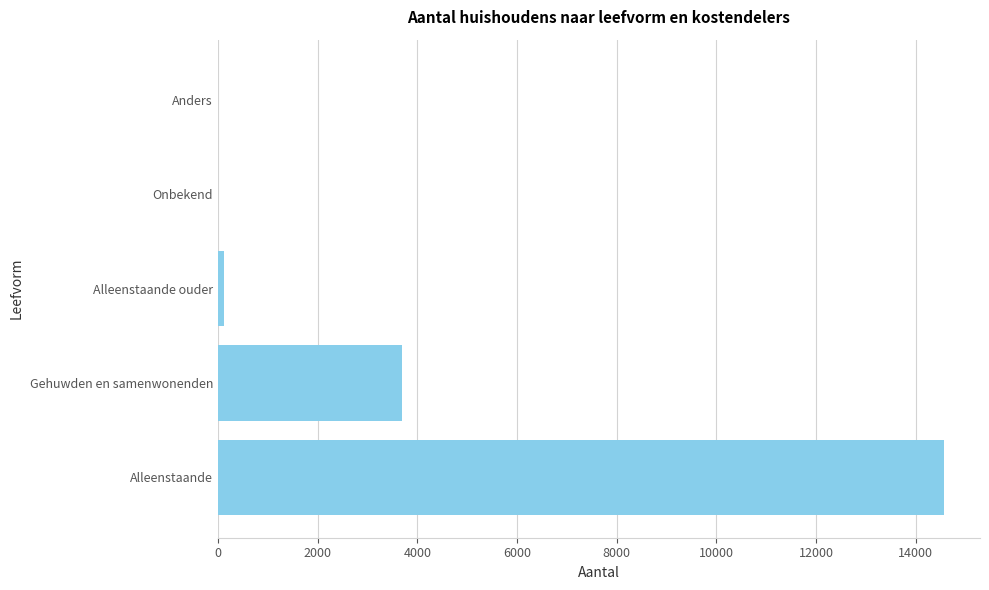

What is the change in value from Alleenstaande to Gehuwden en samenwonenden?

-10875